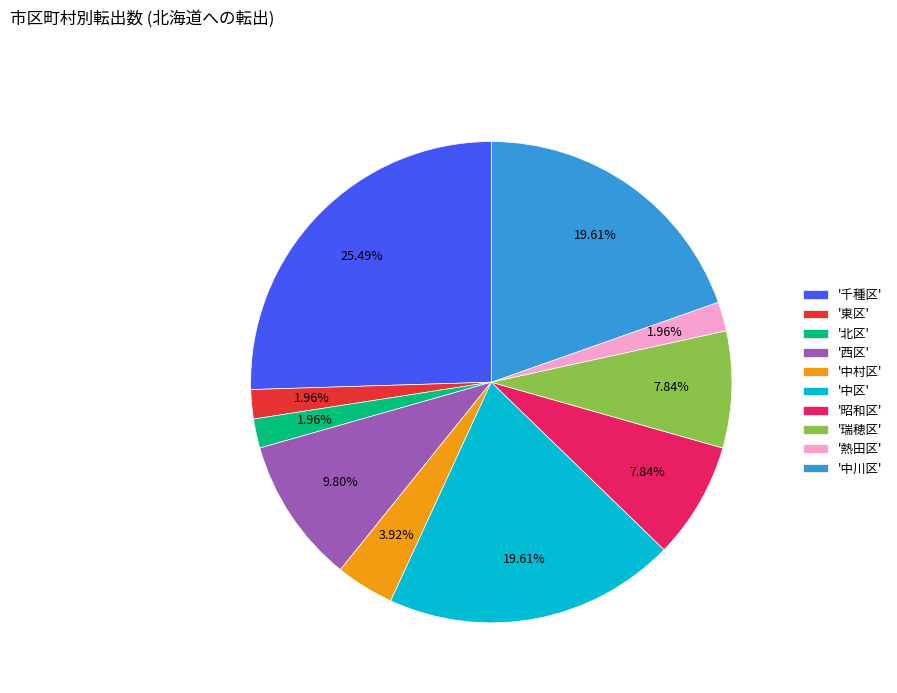

Which slice is the largest?

'千種区'